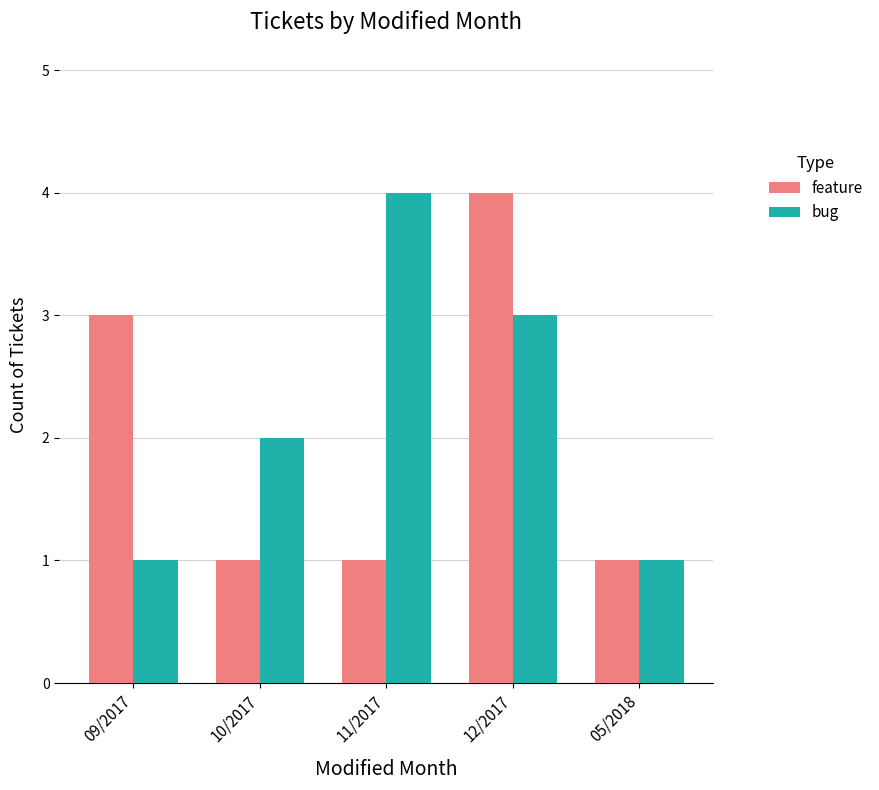

The value of bug at 11/2017 is 5. True or false?

False